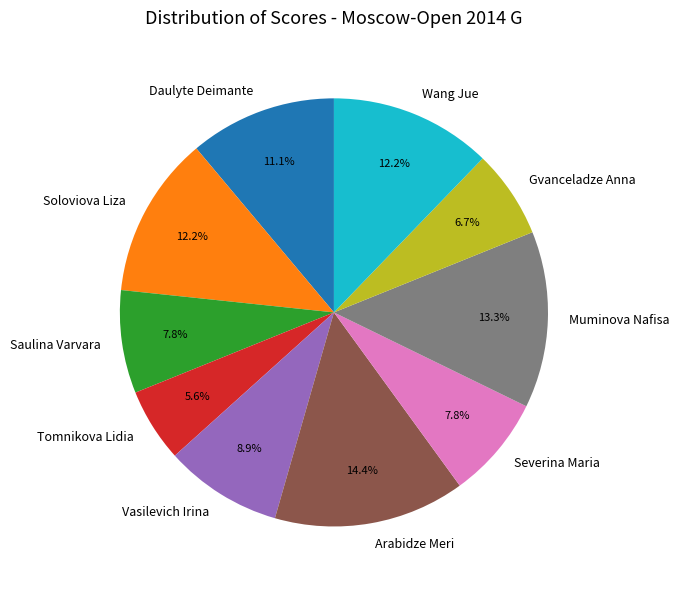

What percentage do Wang Jue and Tomnikova Lidia together represent?

17.8%